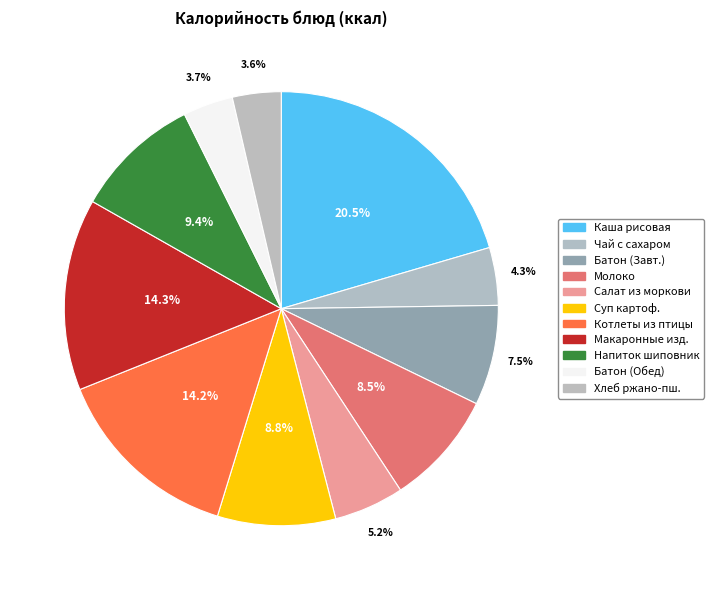

How many segments does this pie chart have?

11